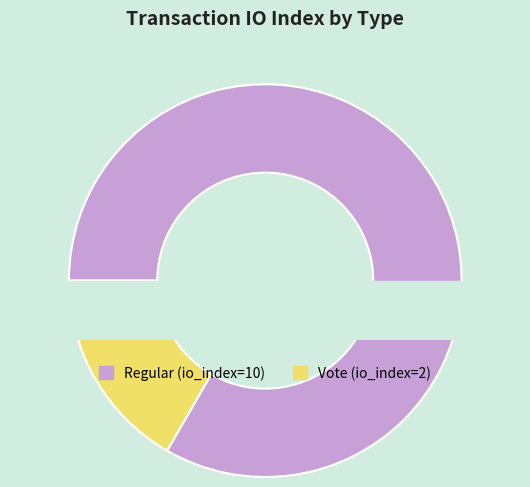

Is it true that Regular (io_index=10) is 98% of the pie?

False